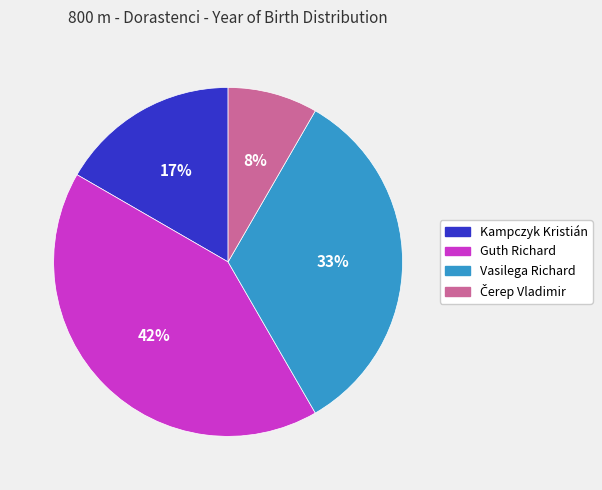

Approximately how many times larger is the value at Kampczyk Kristián compared to Guth Richard?

0.4